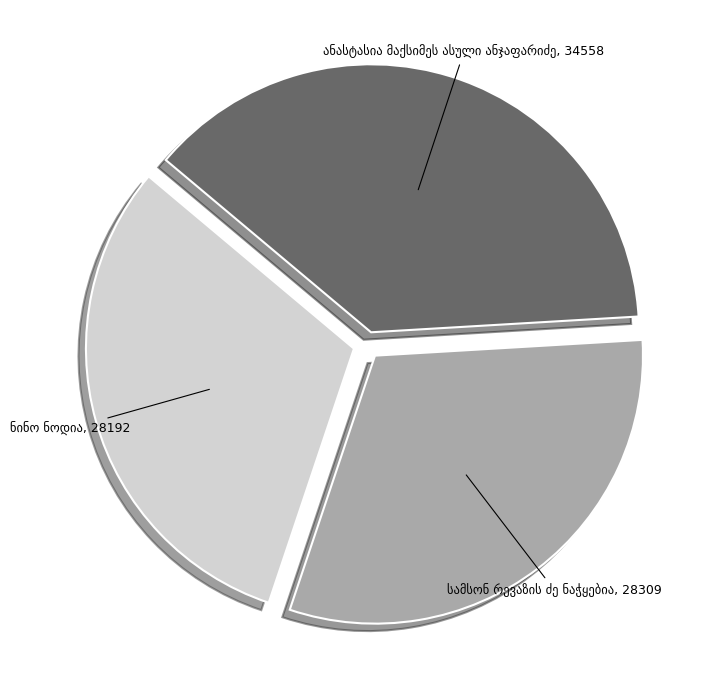

Is there a majority slice in this chart?

No